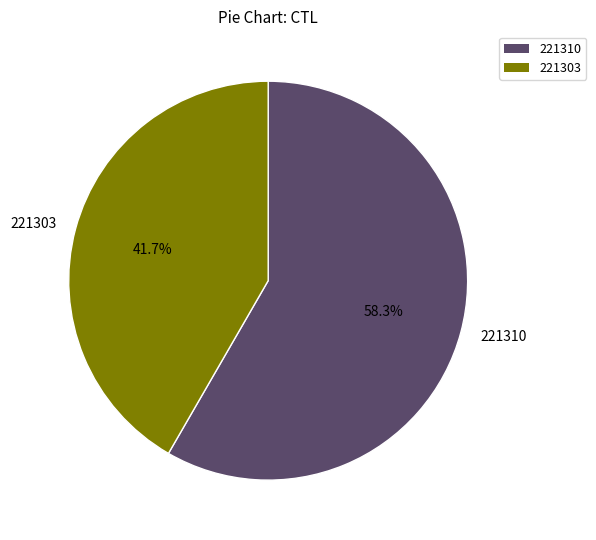

Does any single category account for the majority?

Yes